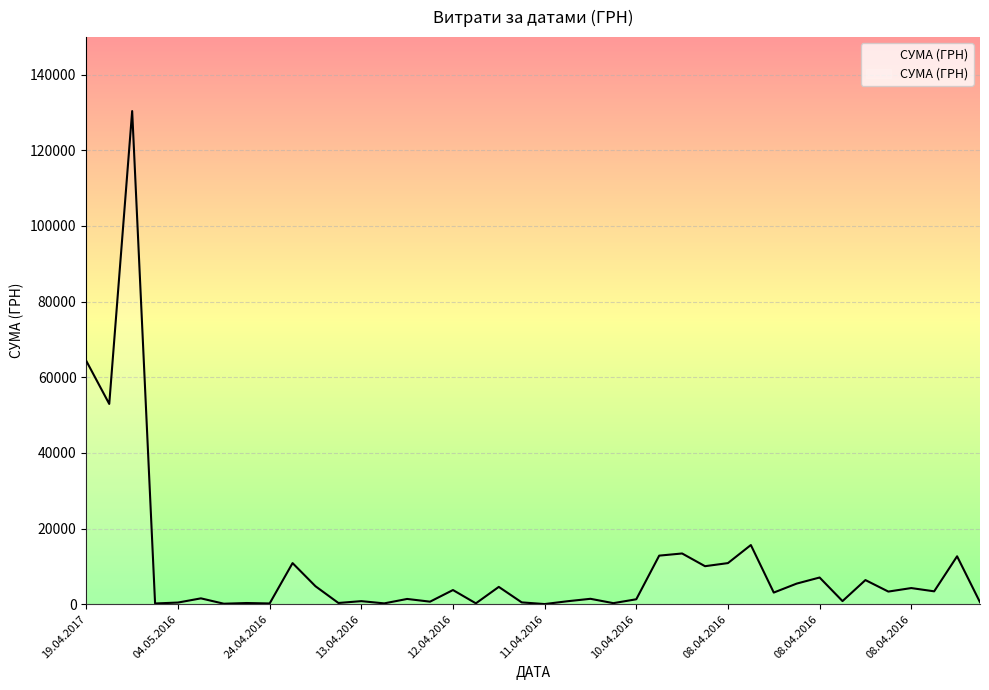

How many categories are shown in the chart?

40